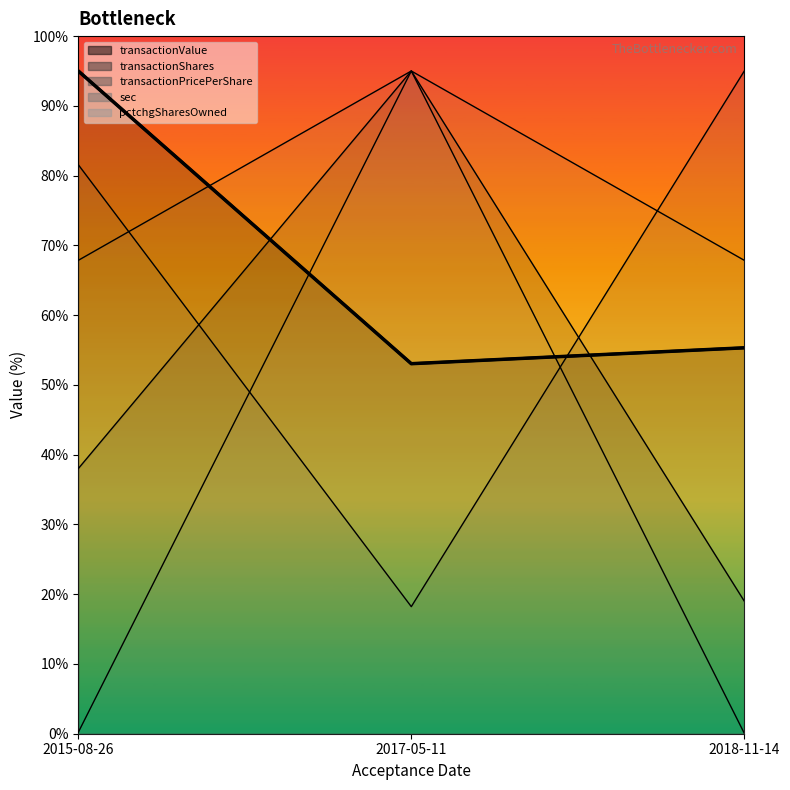

Rank the series at 2015-08-26 from lowest to highest value.

pctchgSharesOwned, transactionPricePerShare, sec